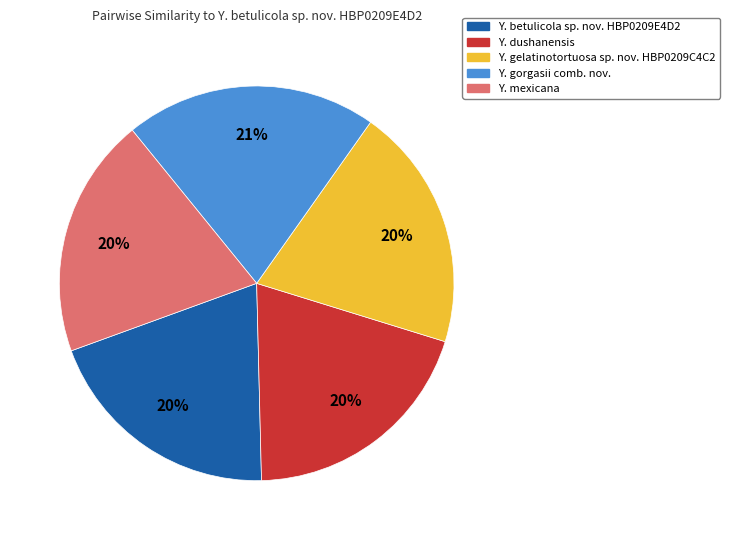

Does Y. mexicana represent more than half of the total?

No